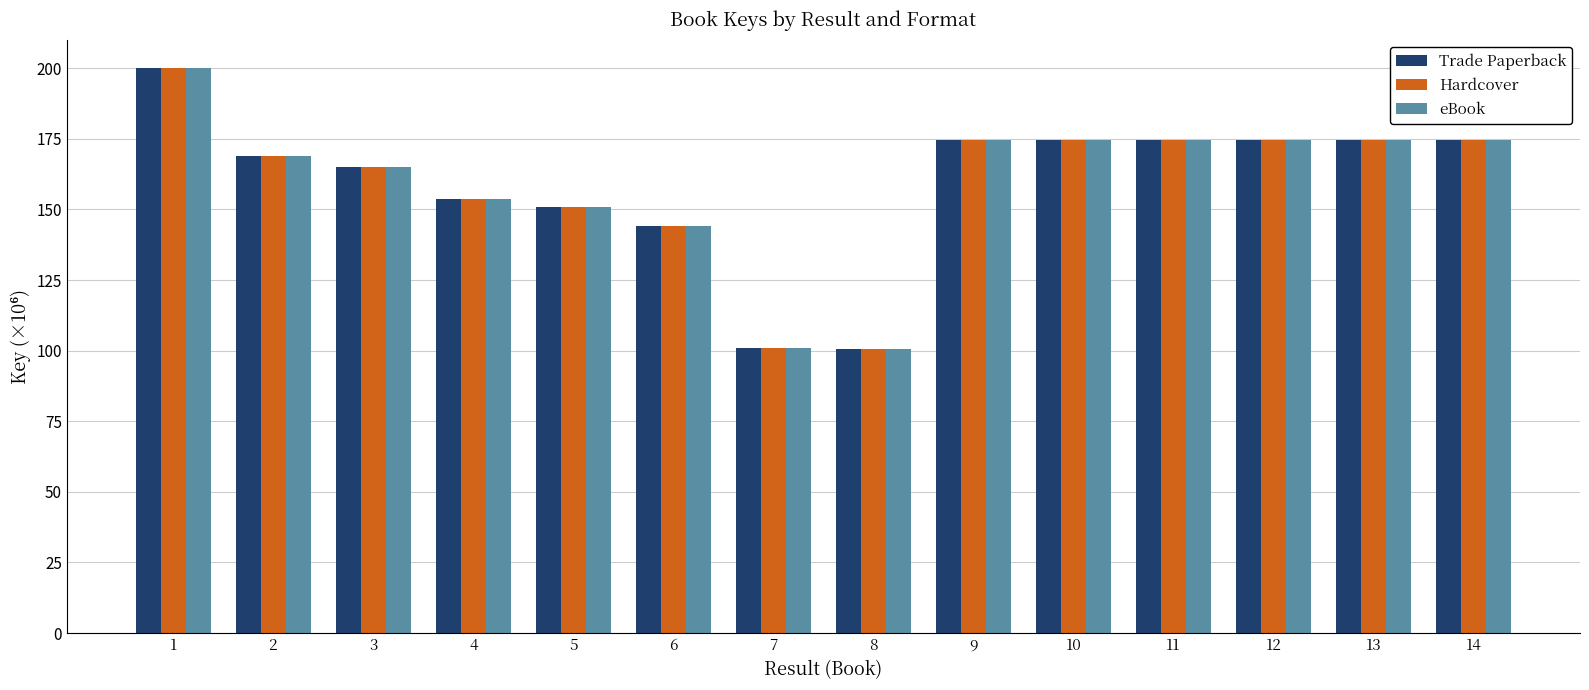

True or false: Trade Paperback has a value of 100.8 at 7.

True